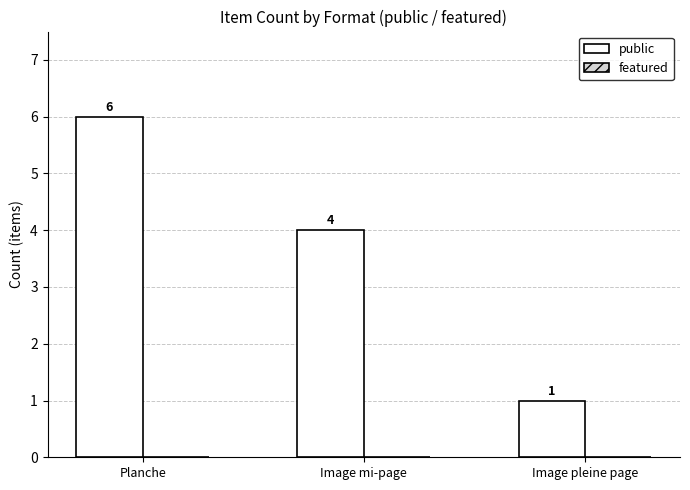

Between Image pleine page and Planche, which is larger?

Planche